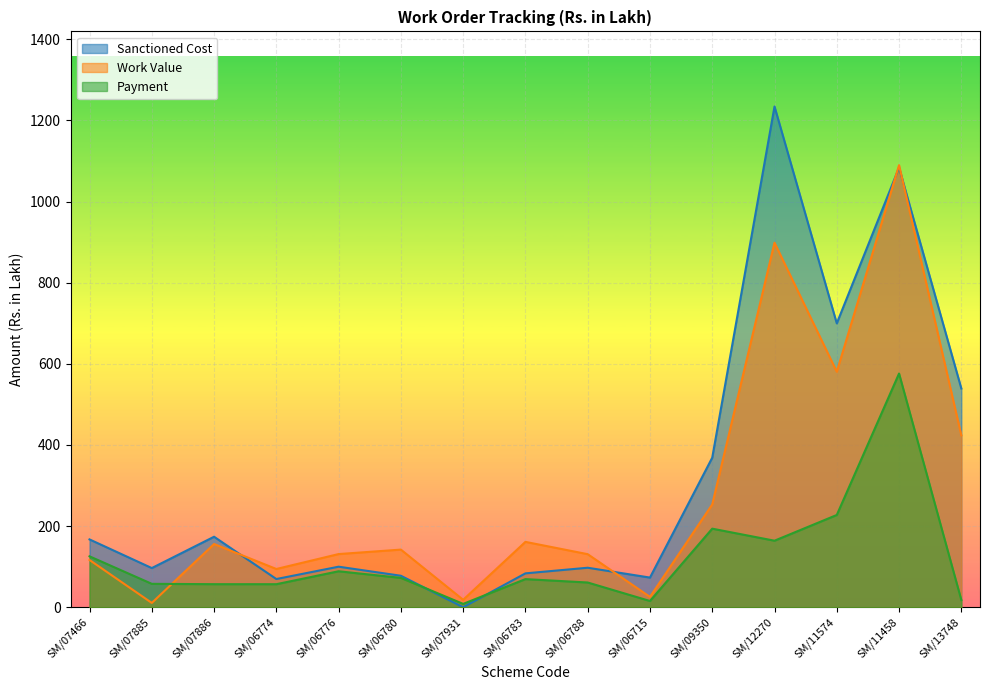

At which category does Work Value reach its first local valley?

SM/07885